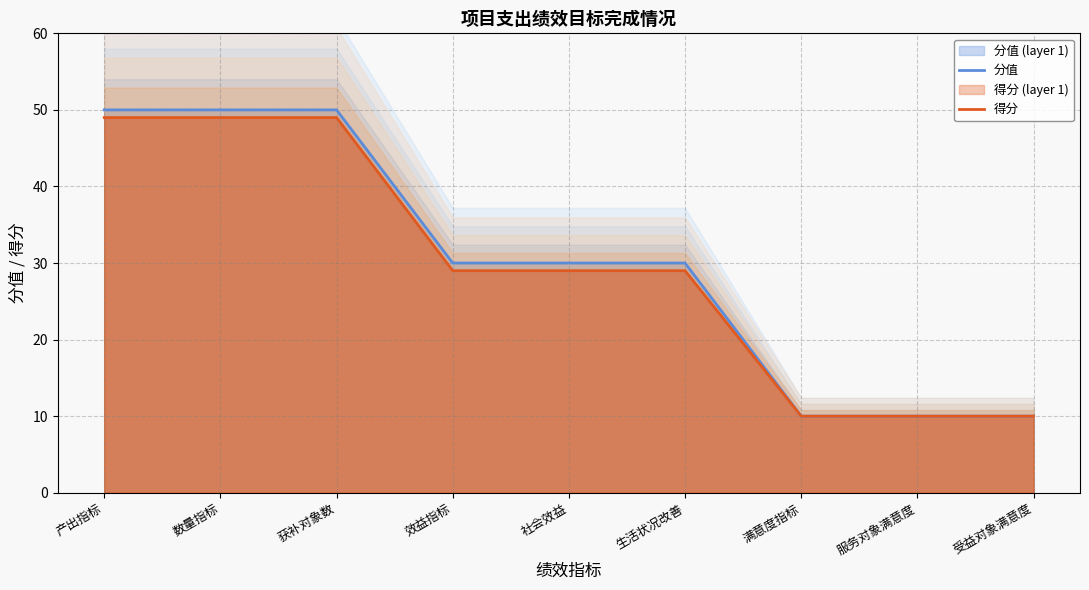

Does the chart have visible grid lines?

Yes